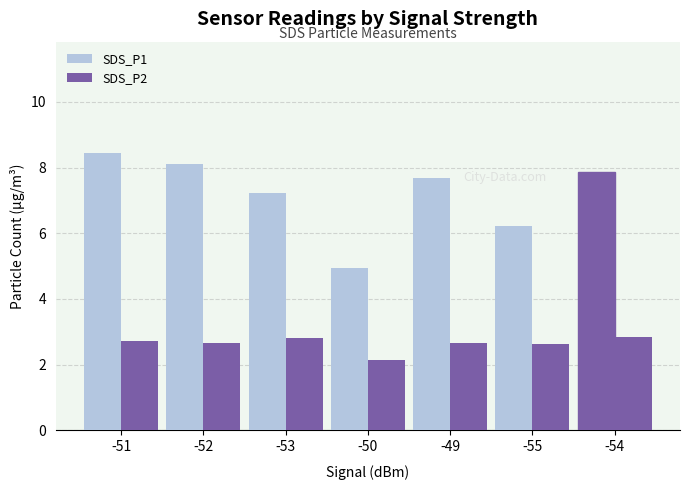

How many bars are there in each group?

2